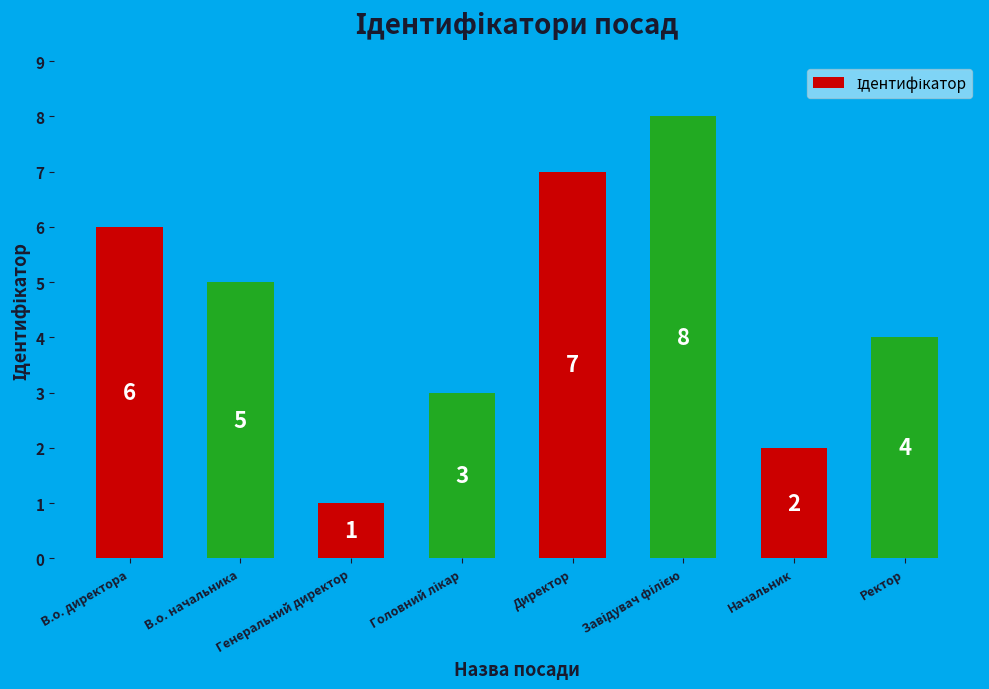

Approximately how many times larger is the value at Директор compared to В.о. директора?

1.2